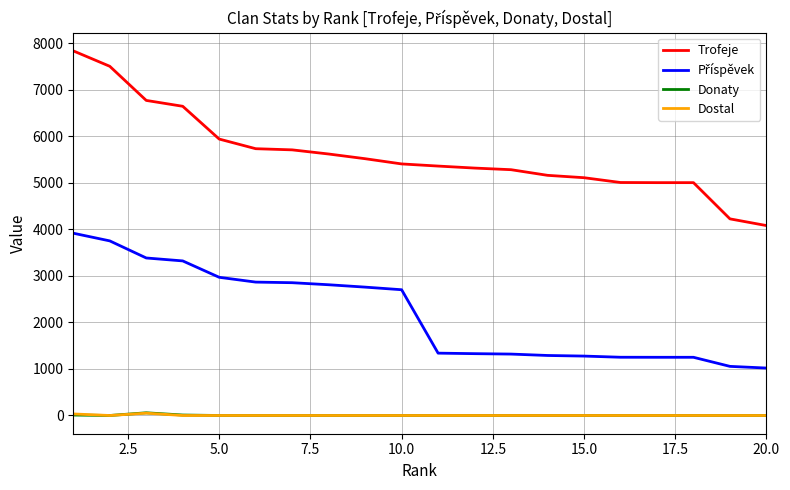

What is the greatest value displayed?

7831